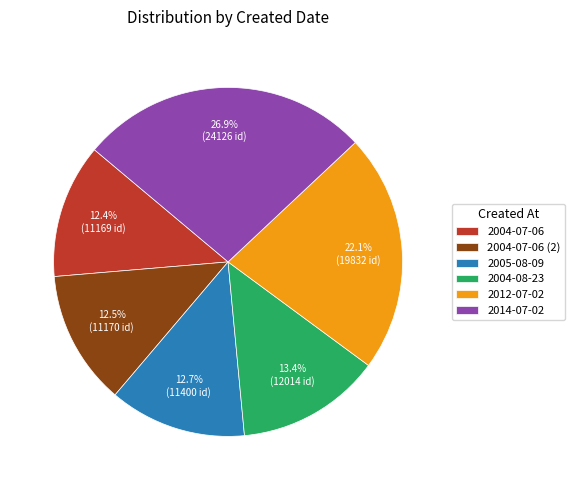

Which slice is the largest?

2014-07-02